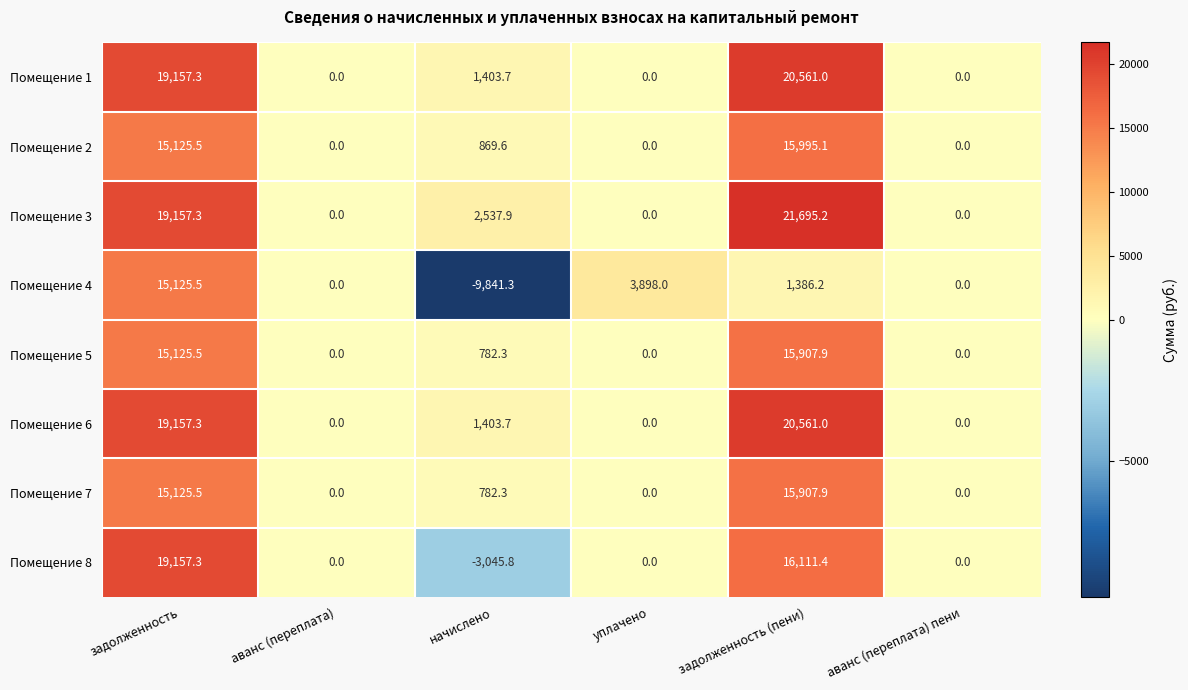

What is the difference between the Помещение 2 values at аванс (переплата) and задолженность?

15125.5